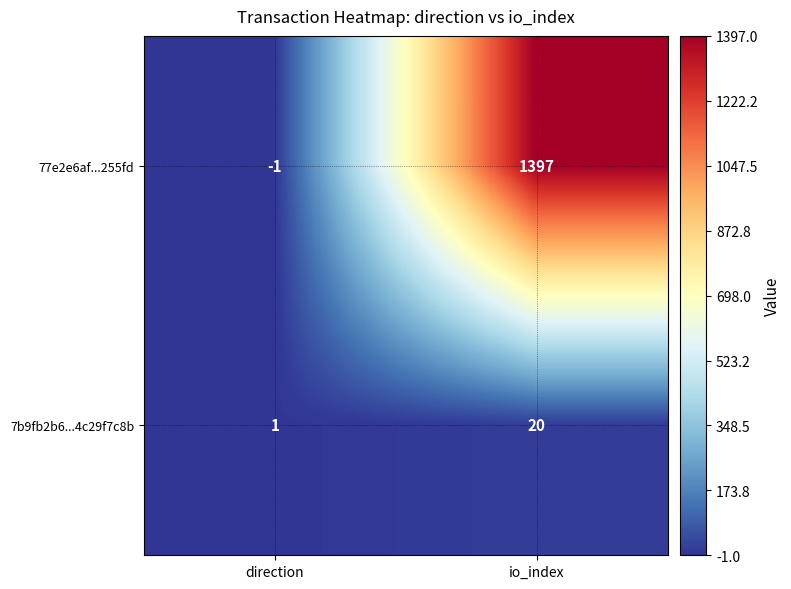

At which category is the sum across all series the highest?

io_index